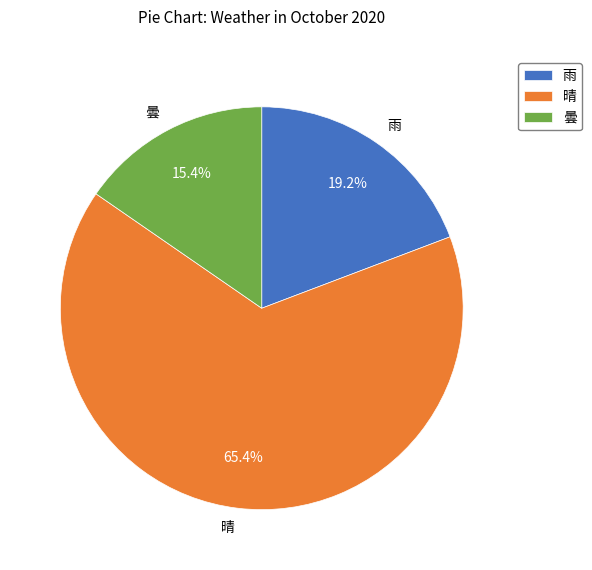

Count the number of slices in the pie.

3